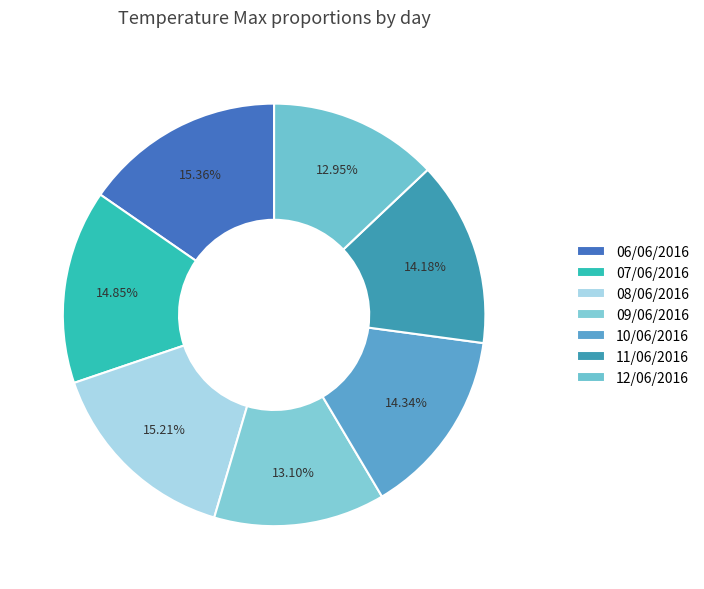

To the nearest percent, what percentage of the pie is 12/06/2016?

13%